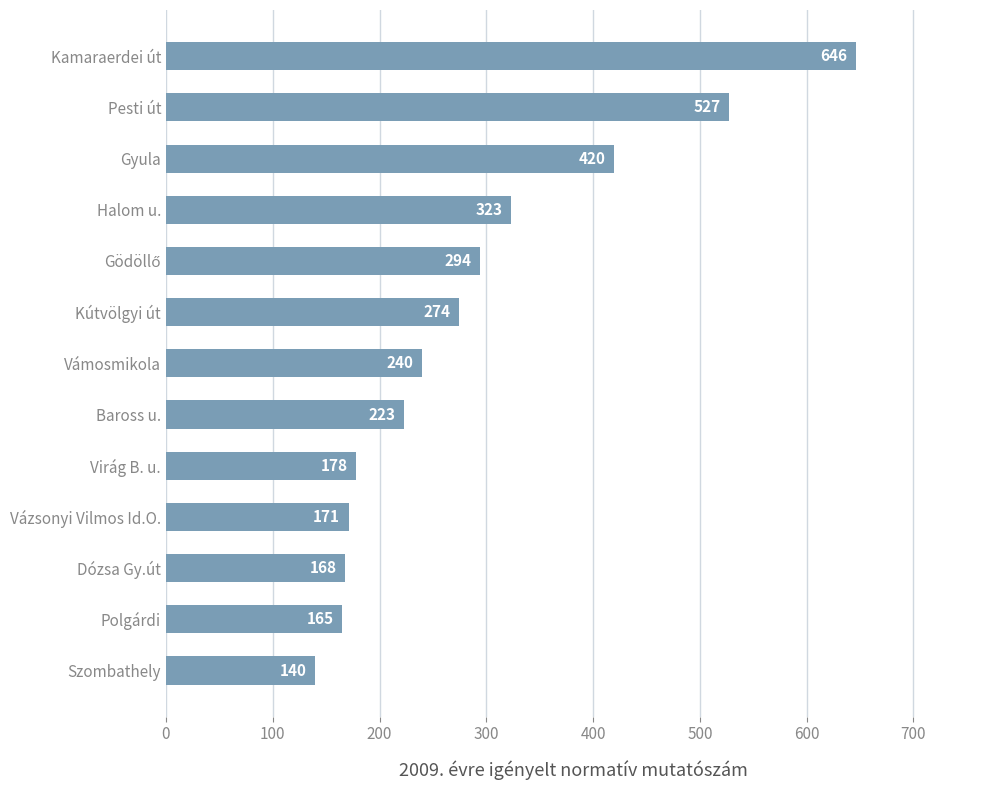

Are the bars horizontal?

Yes